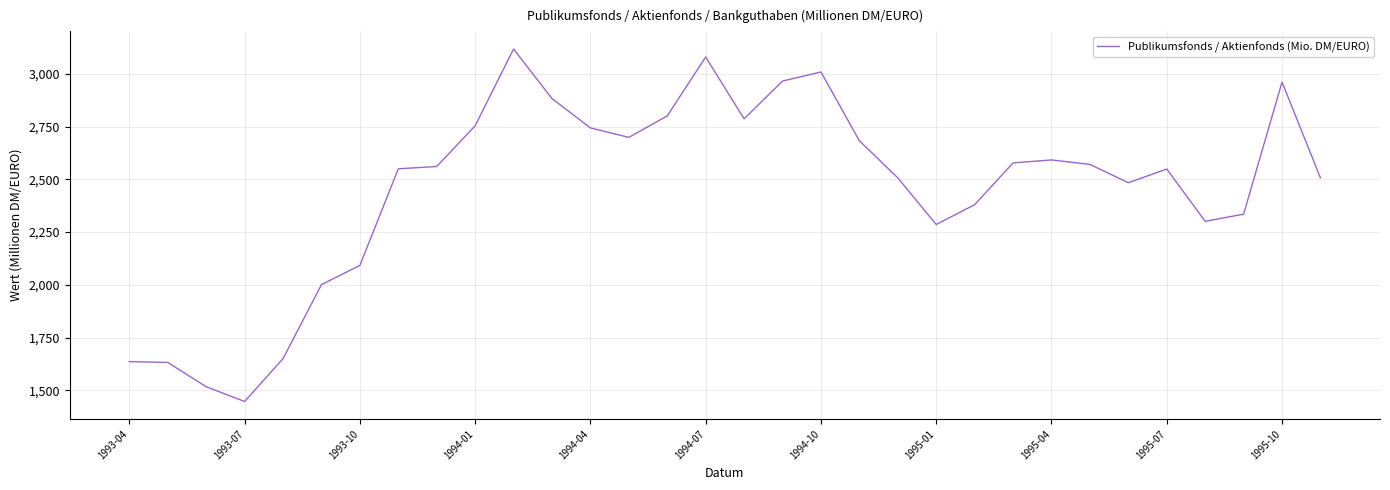

What is the maximum value shown in the chart?

3118